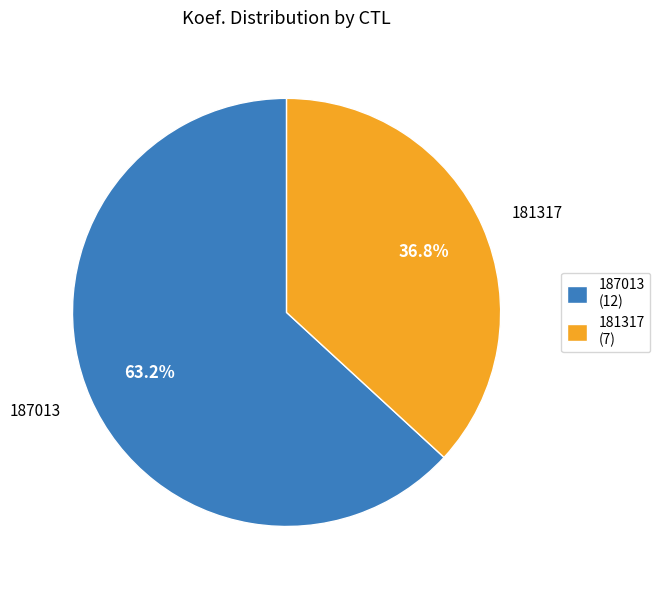

Approximately how many times larger is the value at 187013 compared to 181317?

1.7